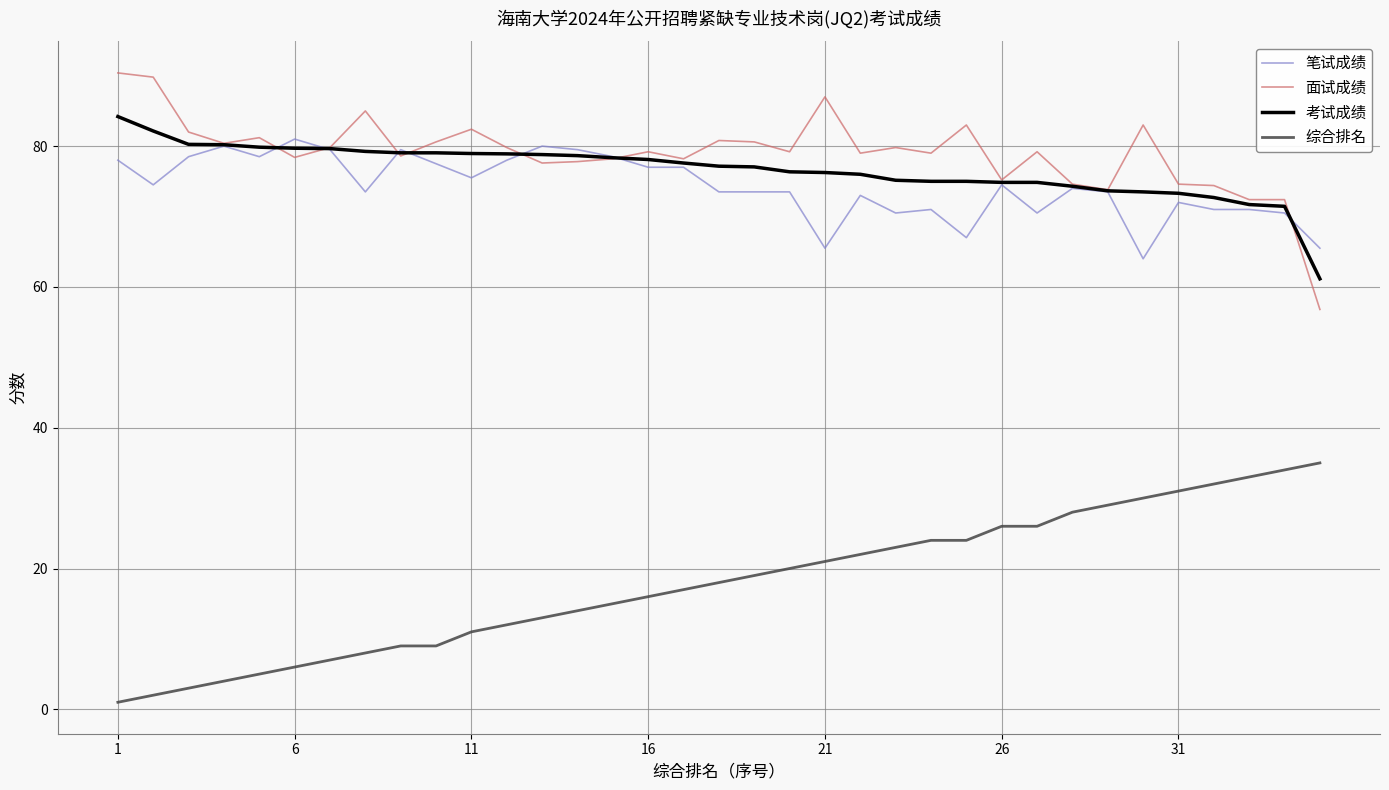

True or false: 综合排名 and 考试成绩 cross at least once.

False